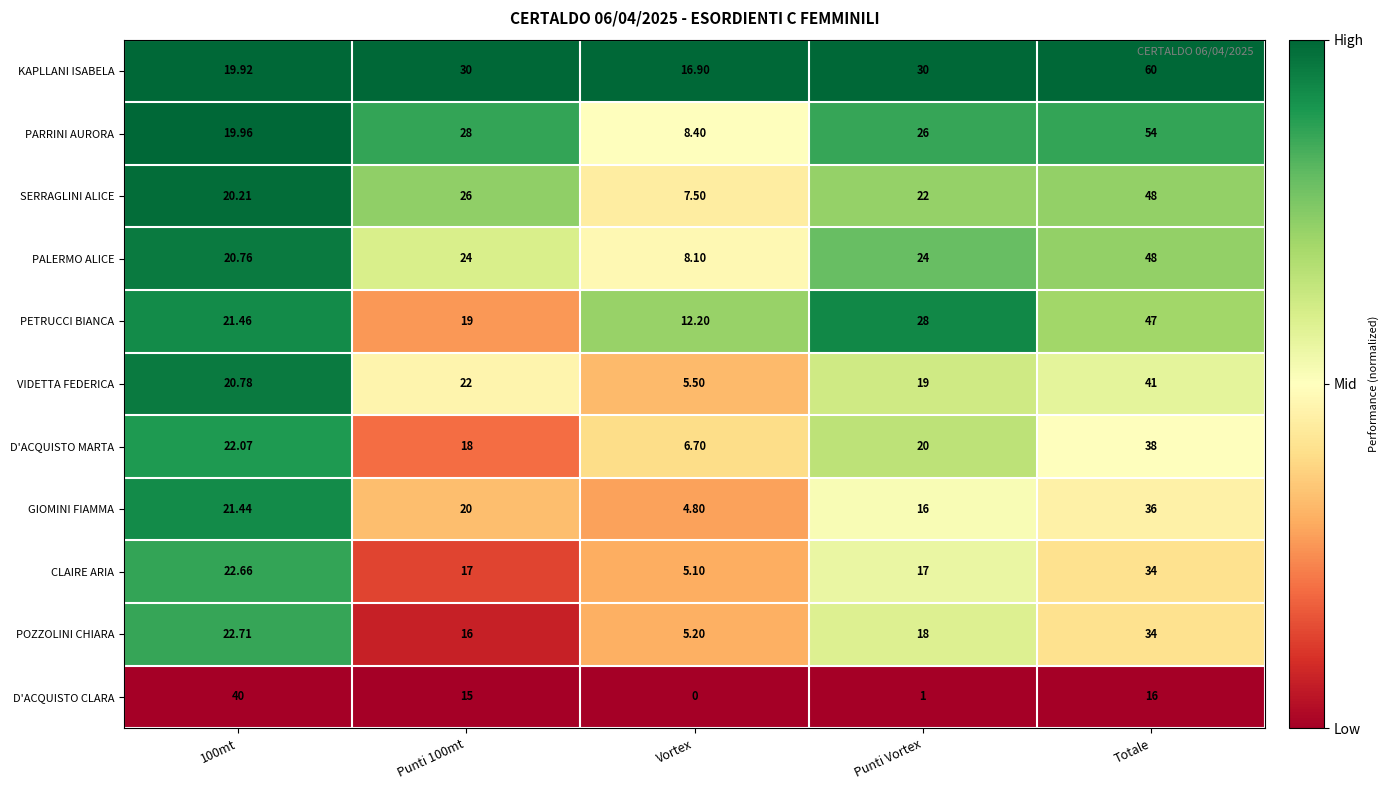

At which label does D'ACQUISTO MARTA reach its minimum?

Vortex